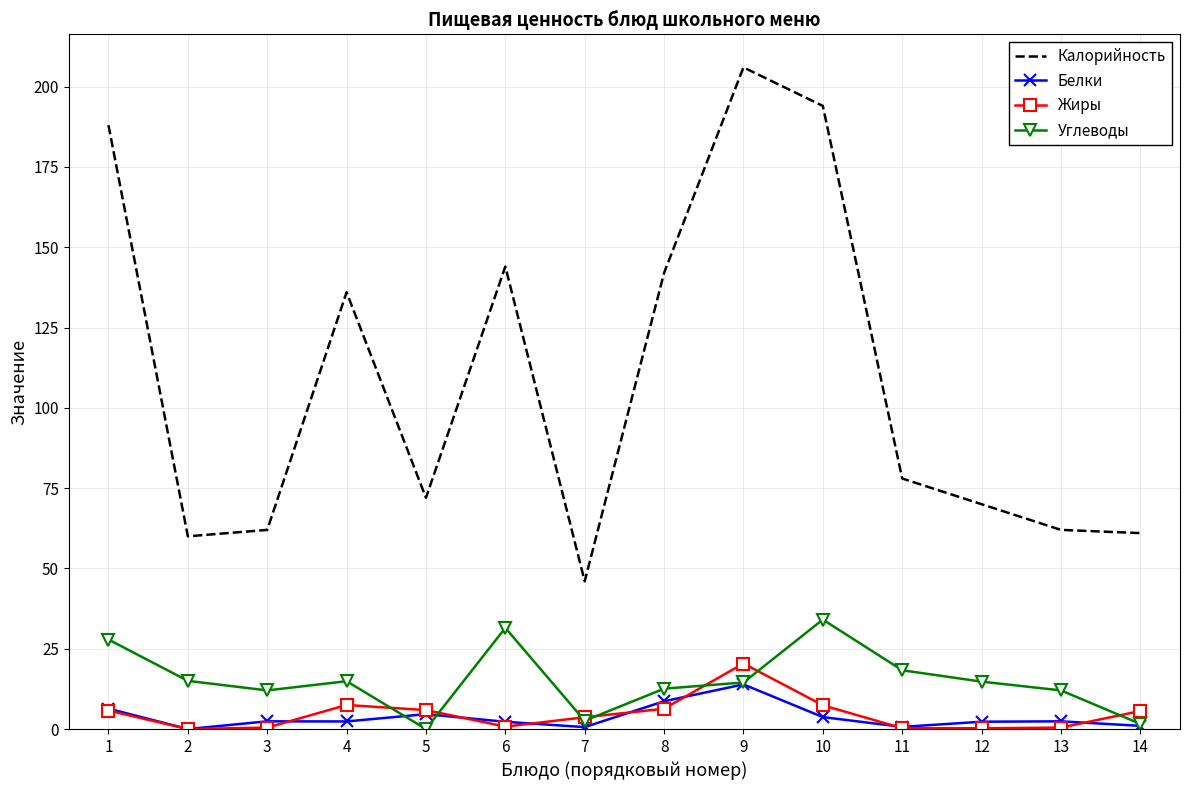

Where does the Калорийность series first go above 78?

1